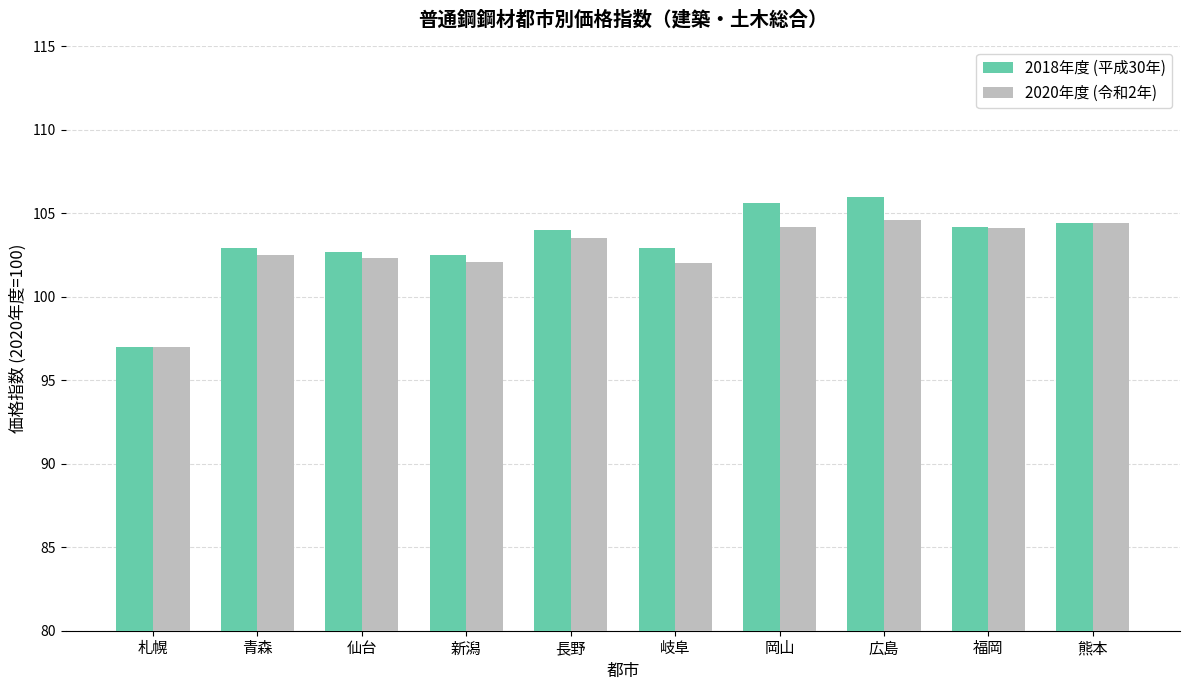

Which category has the lowest value across all series?

札幌